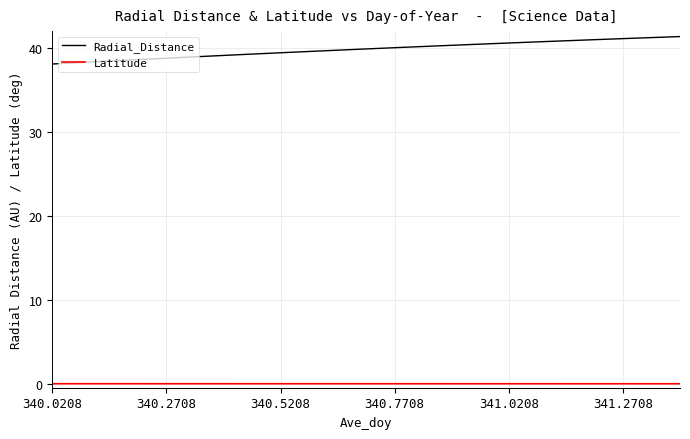

True or false: Latitude and Radial_Distance cross at least once.

False